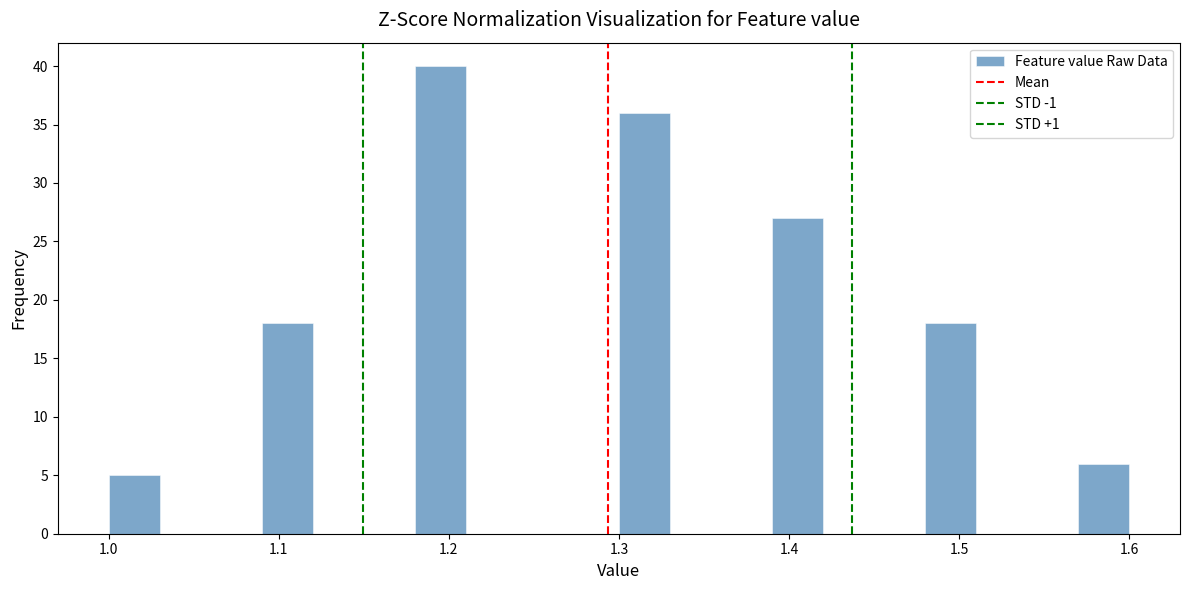

Read against the x-axis, roughly where is the centre of the tallest bar?

1.20